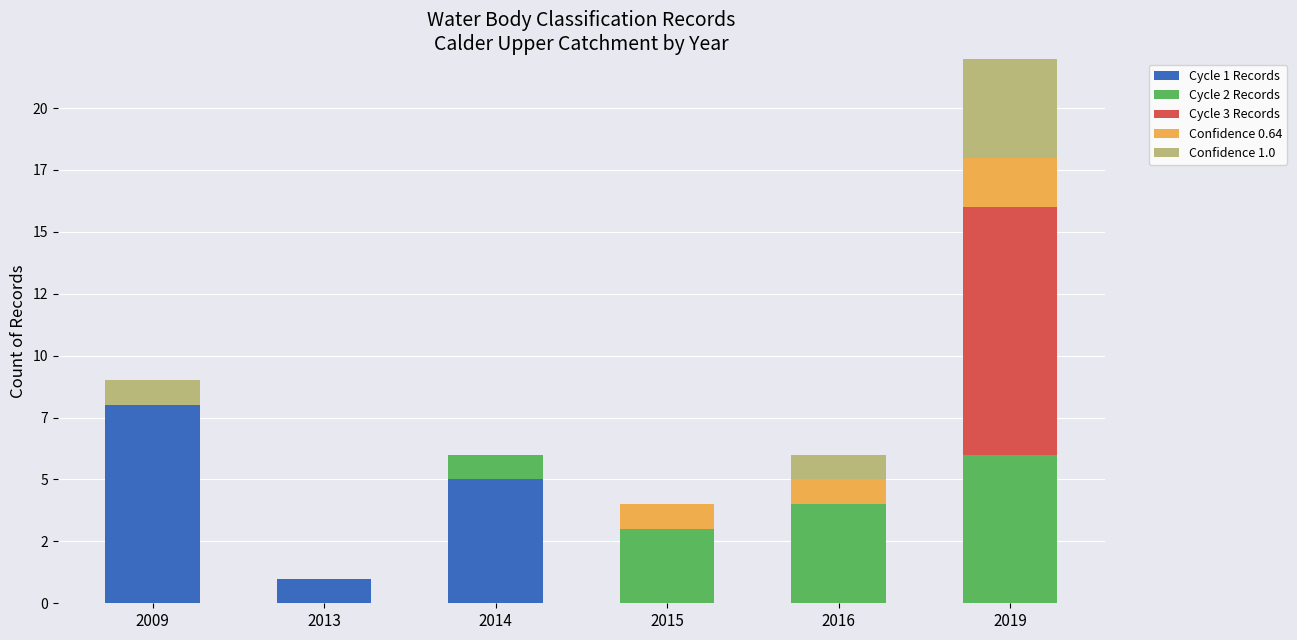

Which series has the widest spread of values?

Cycle 3 Records